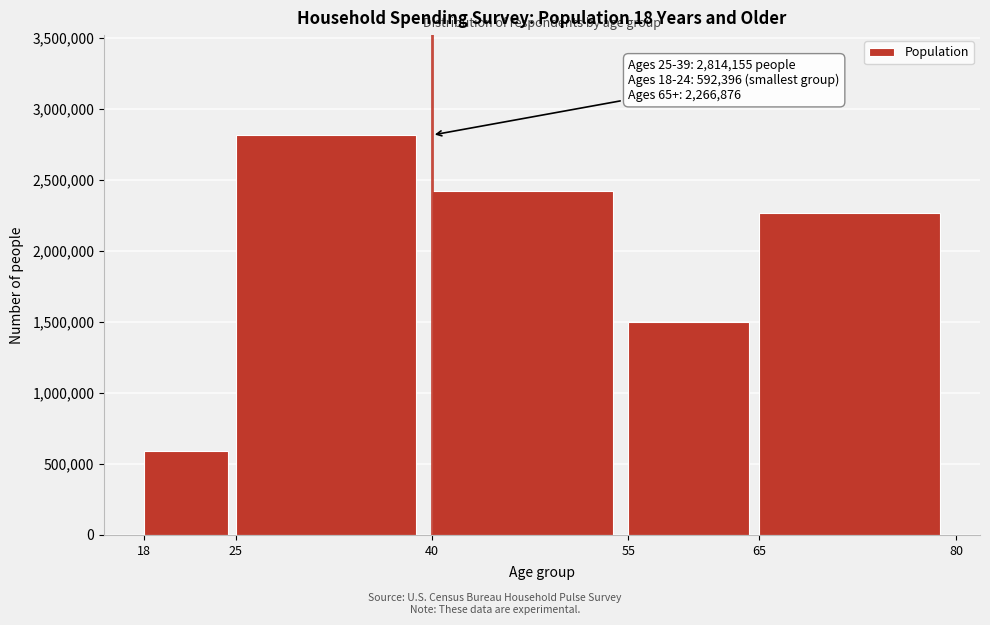

Reading right to left, list all the values displayed in this chart.

2266876	1498457	2418668	2814155	592396